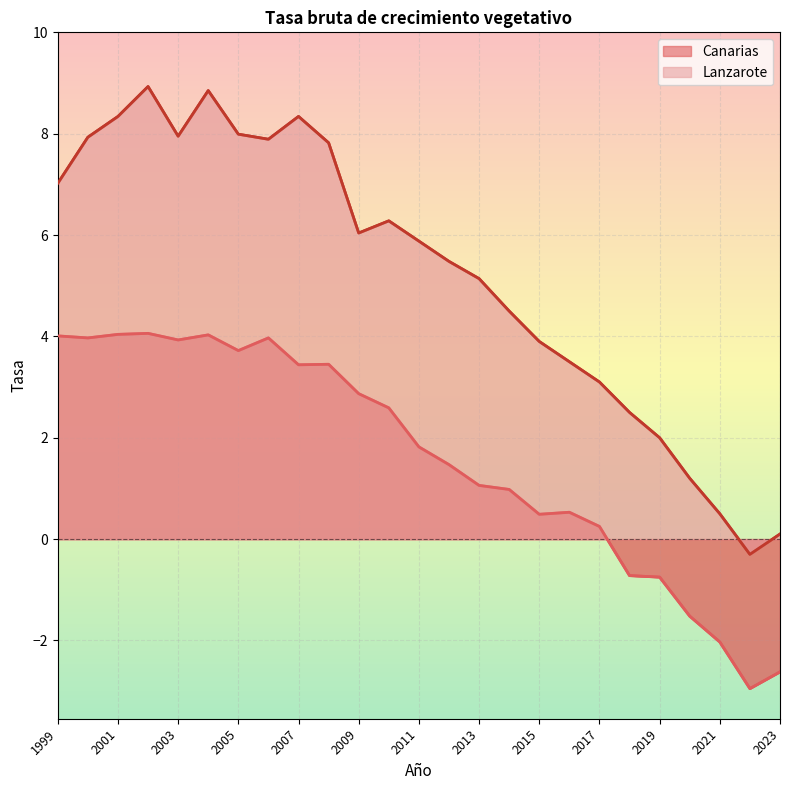

Reading left to right, what are all the values shown in this chart?

Canarias: 1999=4.0	2000=4.0	2001=4.0	2002=4.1	2003=3.9	2004=4.0	2005=3.7	2006=4.0	2007=3.4	2008=3.5	2009=2.9	2010=2.6	2011=1.8	2012=1.5	2013=1.1	2014=1.0	2015=0.5	2016=0.5	2017=0.2	2018=-0.7	2019=-0.8	2020=-1.5	2021=-2.0	2022=-3.0	2023=-2.6
Lanzarote: 1999=7.0	2000=7.9	2001=8.3	2002=8.9	2003=8.0	2004=8.8	2005=8.0	2006=7.9	2007=8.3	2008=7.8	2009=6.0	2010=6.3	2011=5.9	2012=5.5	2013=5.1	2014=4.5	2015=3.9	2016=3.5	2017=3.1	2018=2.5	2019=2.0	2020=1.2	2021=0.5	2022=-0.3	2023=0.1